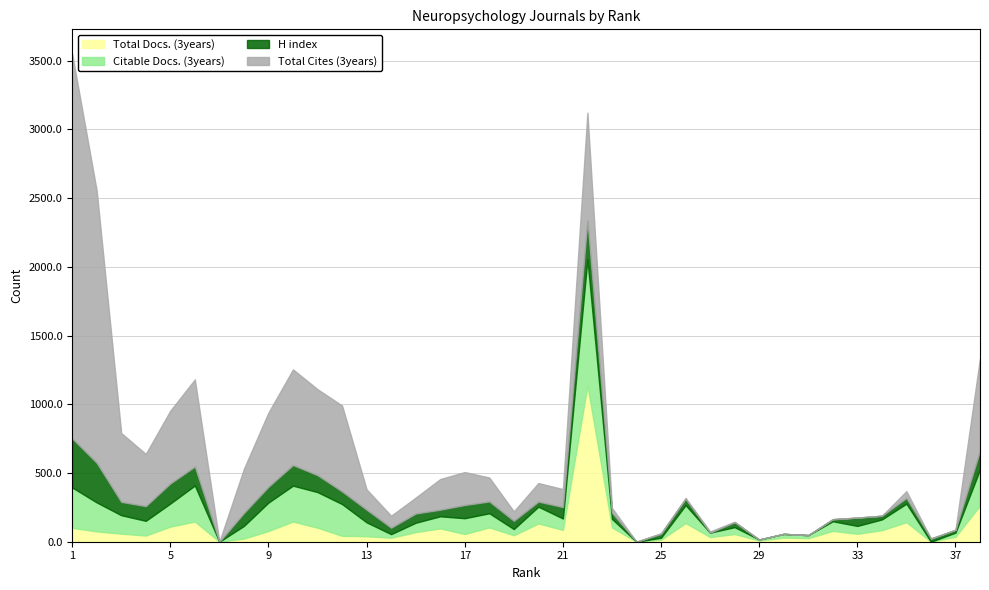

In Citable Docs. (3years), how many points are lower than both neighbors (excluding endpoints)?

11